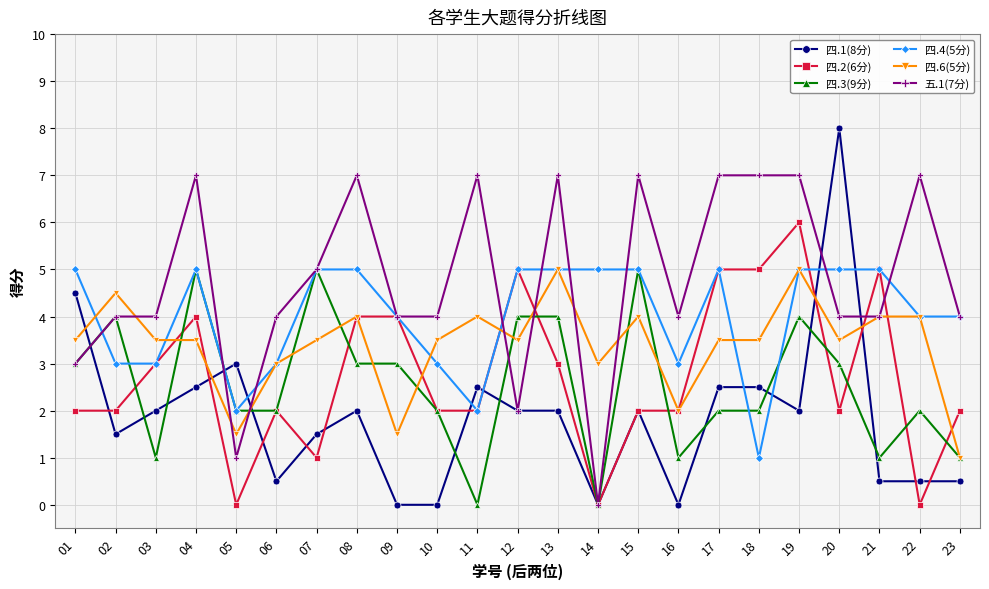

Which series changed the most between 06 and 23?

四.6(5分)